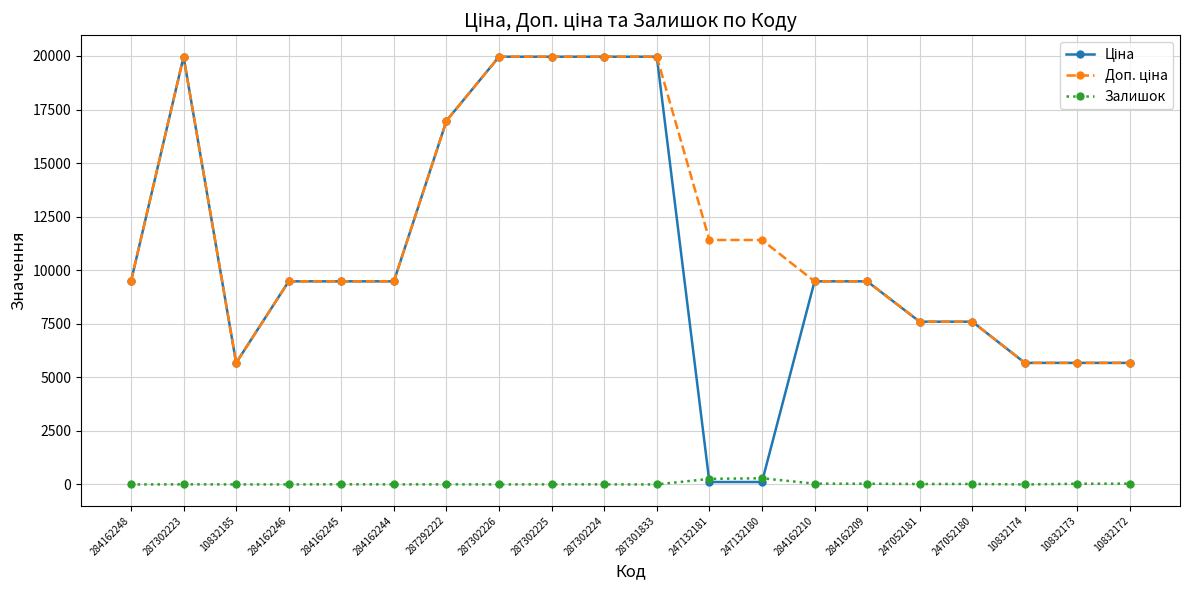

True or false: Залишок has more than 0 interior local peaks.

True